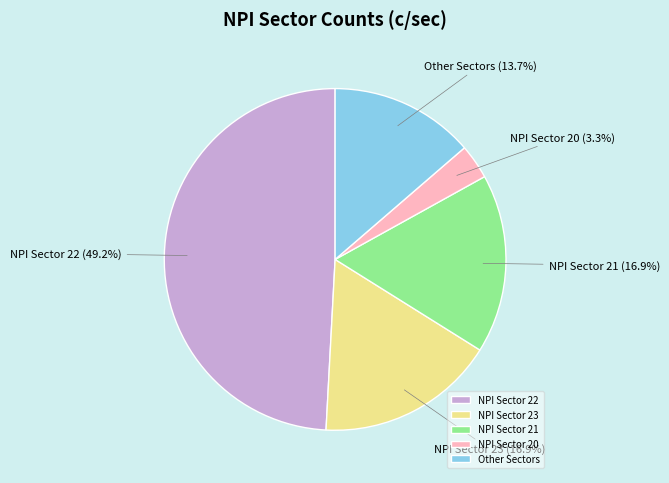

Which has a higher value, Other Sectors or NPI Sector 22?

NPI Sector 22